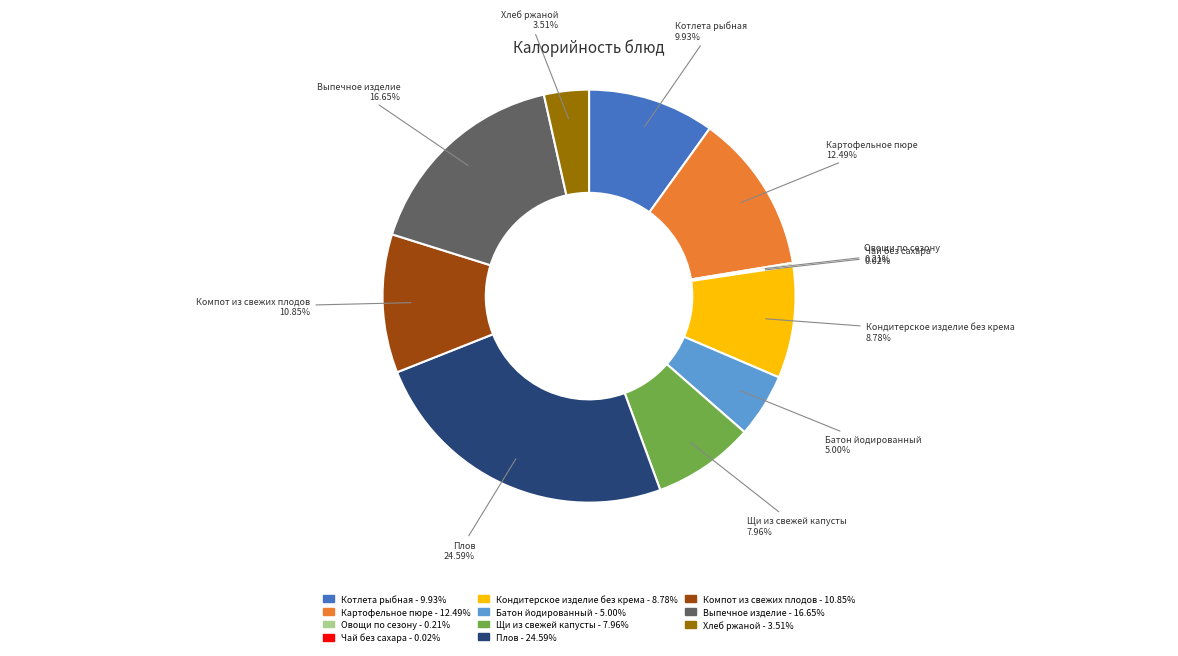

What percentage do Кондитерское изделие без крема and Компот из свежих плодов together represent?

19.6%